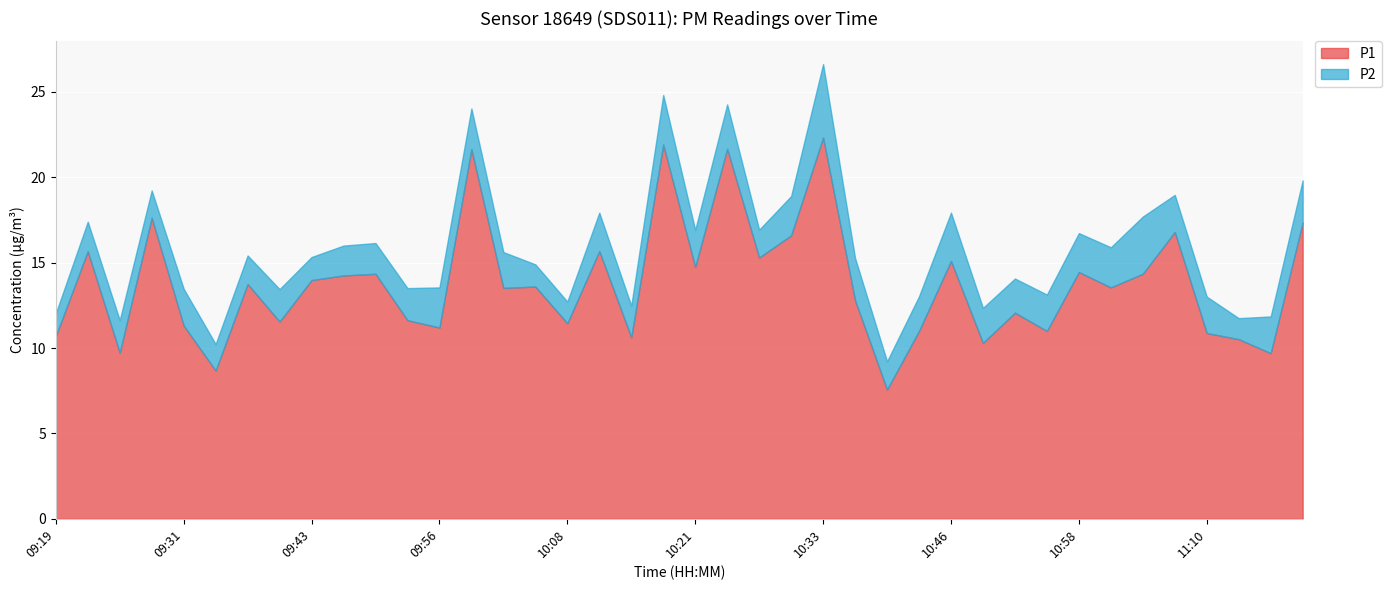

True or false: P1 and P2 intersect in this chart.

False